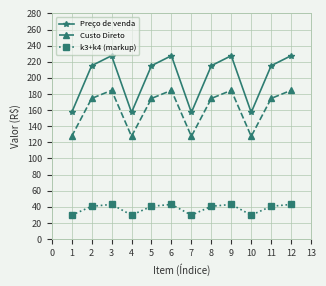

What is the total value across all series at 5?

430.2